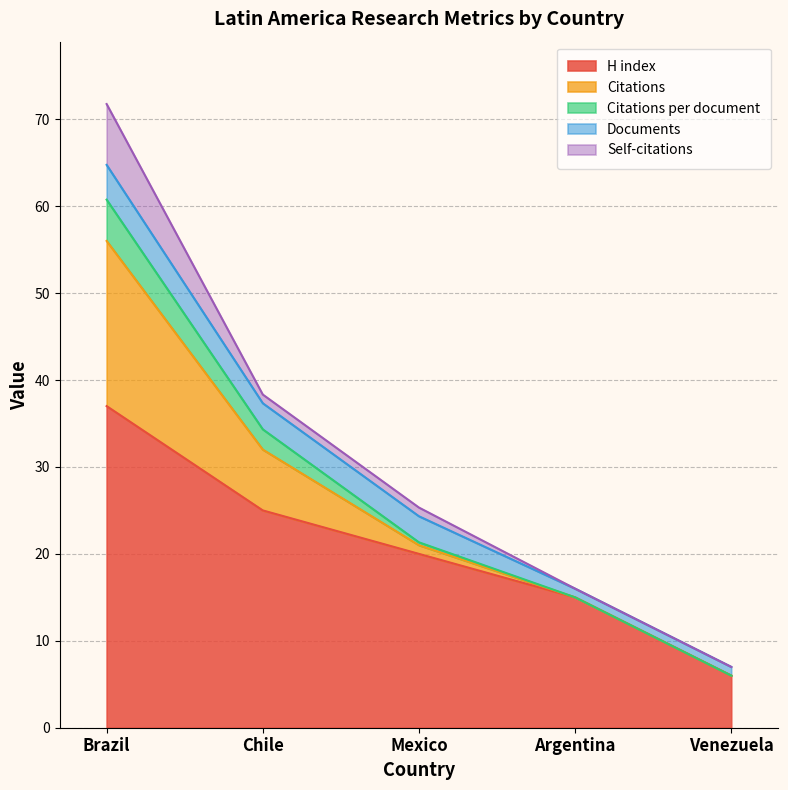

How many categories are shown in the chart?

5